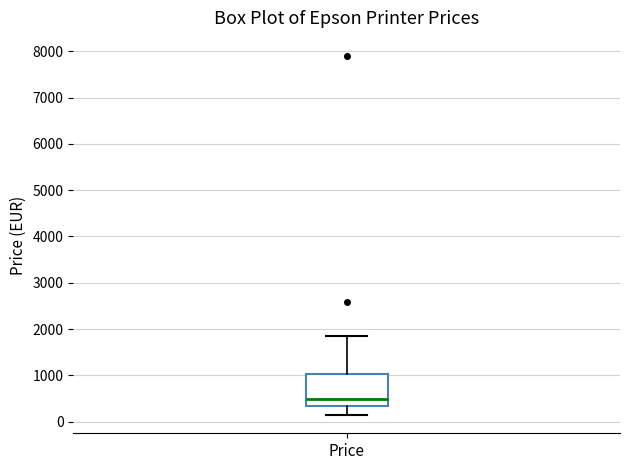

Transcribe this box plot: give where the median line is, the range the box spans, and where the two whiskers end, as read against the y-axis. The values are not printed on the chart, so give them approximately, as read against the axis.

median 500, box 400 to 1000, whiskers 100 to 1900